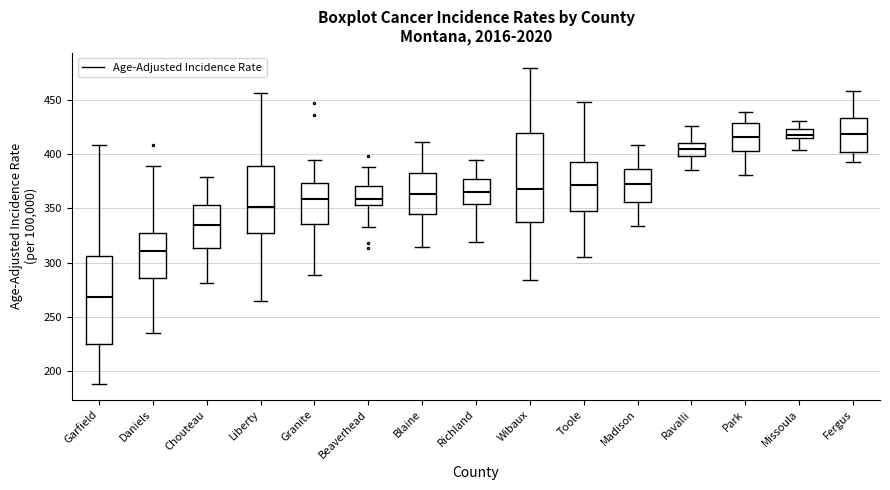

Where is the lower edge of the box for Daniels on the y-axis? The values are not printed on the chart, so give them approximately, as read against the axis.

285